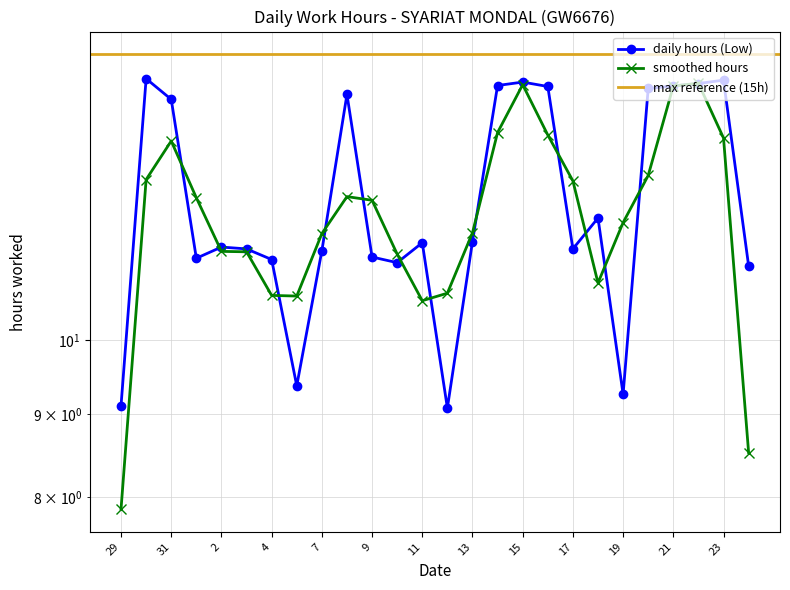

What is the label of the 12th point from the right?

13